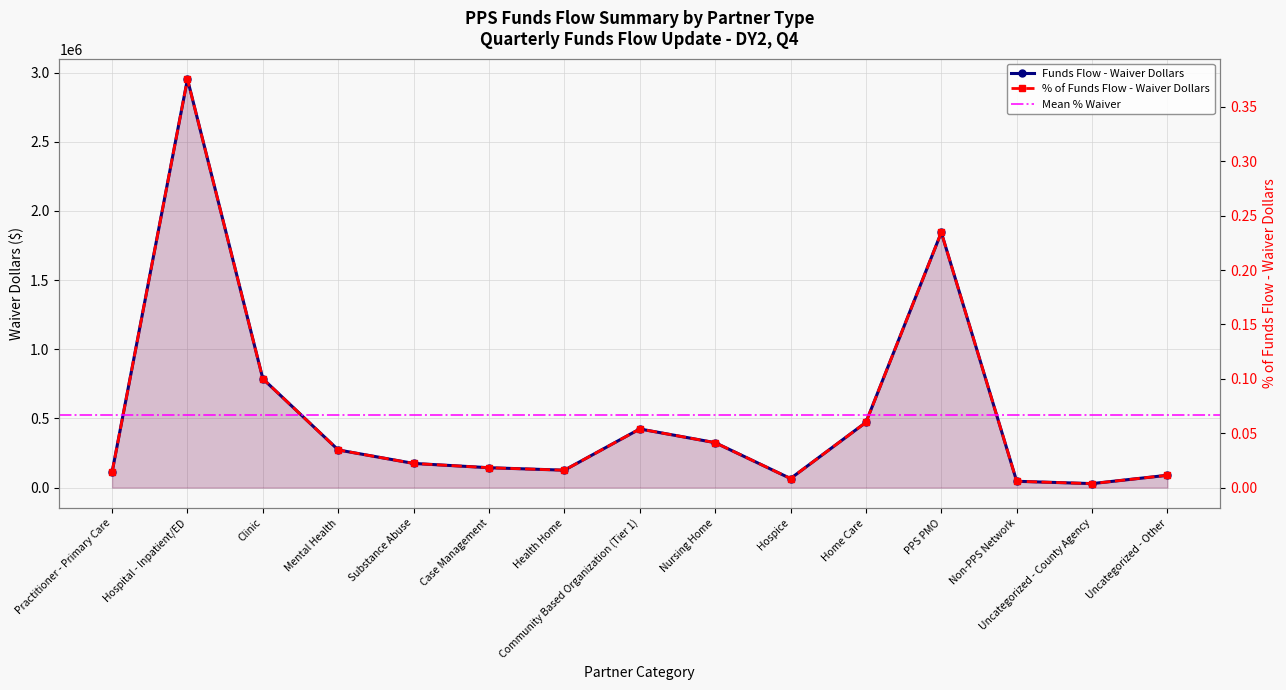

What is the label of the 2nd point from the right?

Uncategorized - County Agency